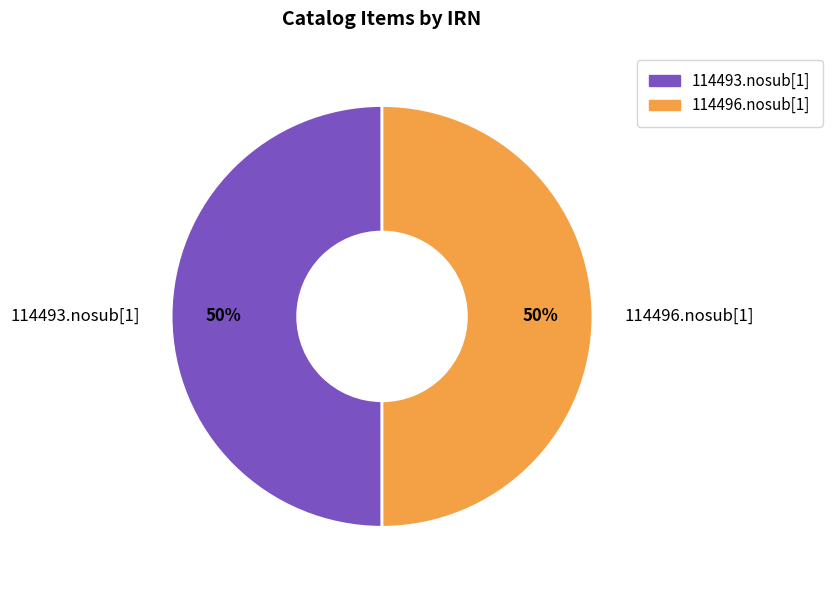

To the nearest percent, what portion does 114493.nosub[1] represent?

50%